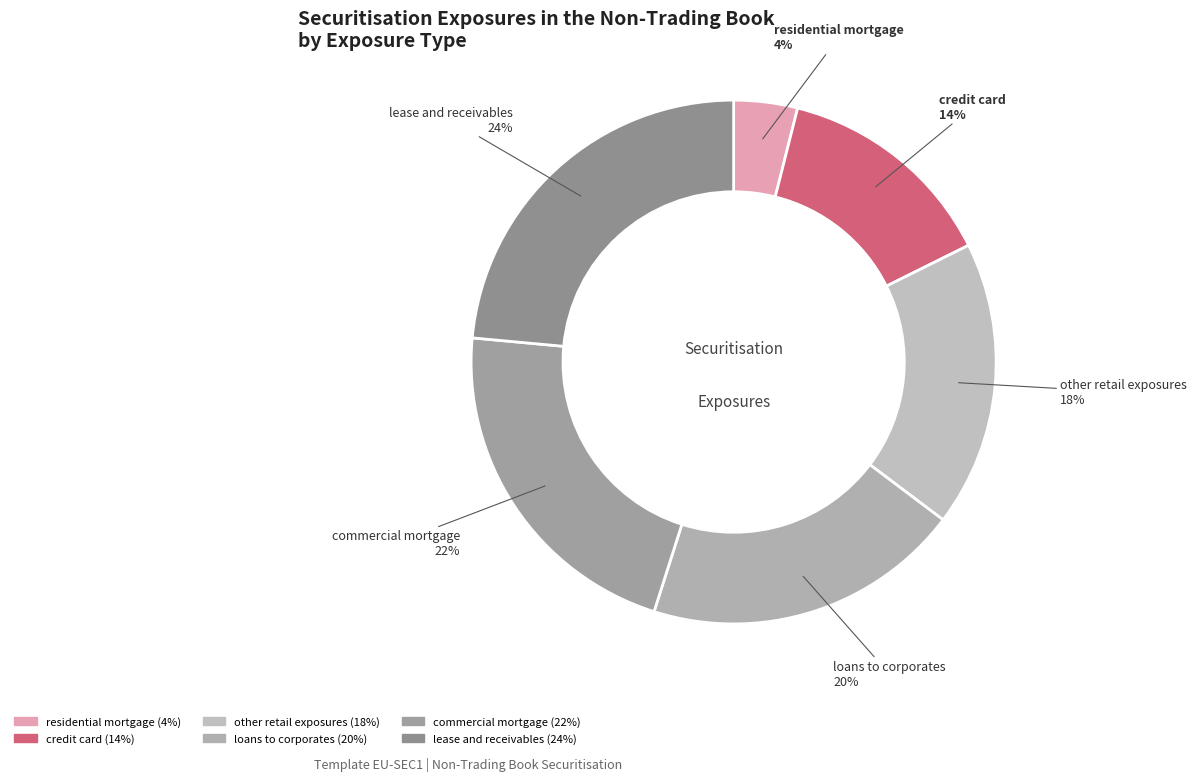

What percentage is the residential mortgage slice, to the nearest percent?

4%